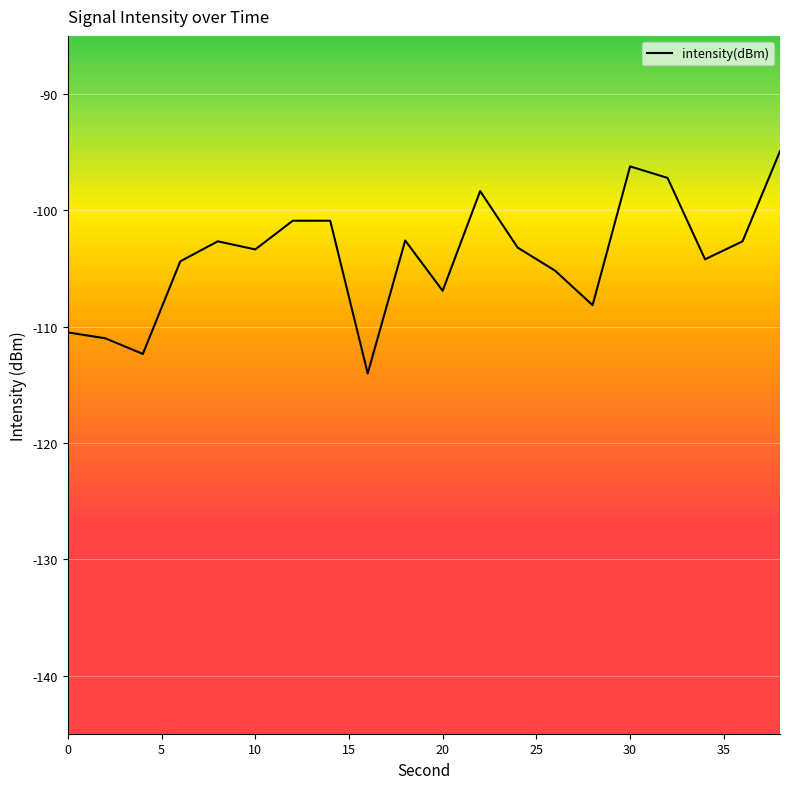

Is this an area chart (filled region under the line)?

No